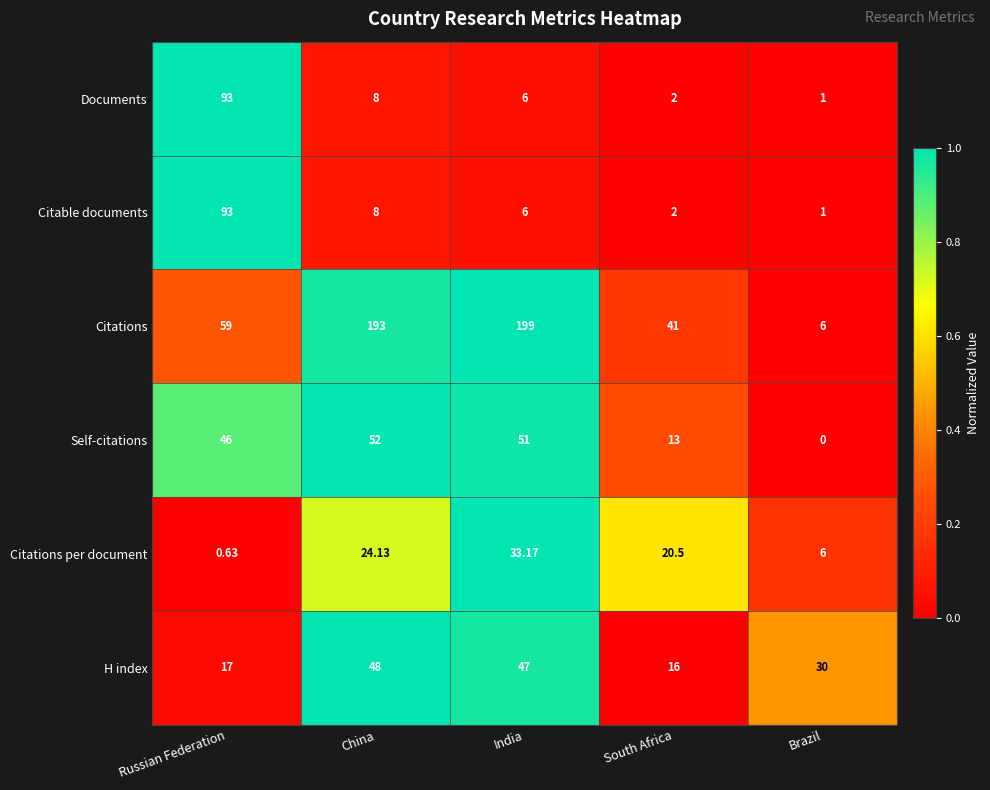

At which label does H index reach its minimum?

South Africa